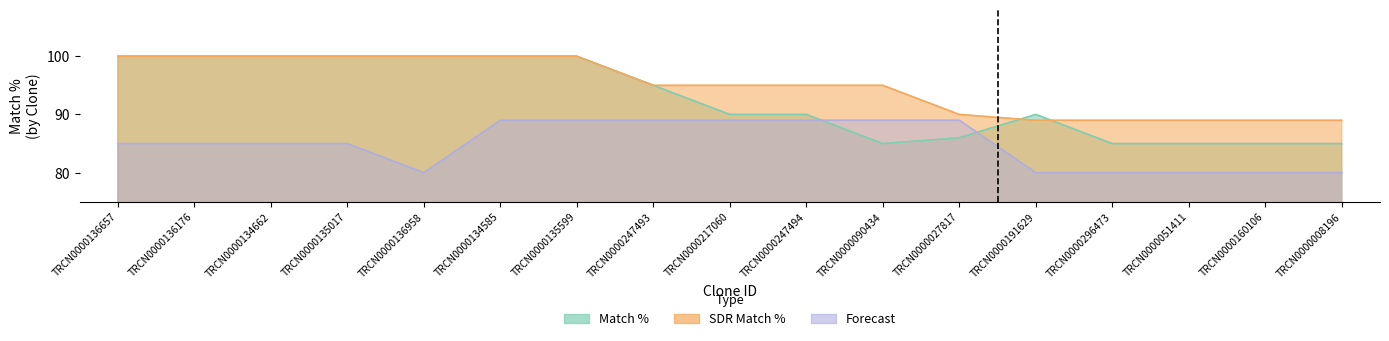

Is the value of Match % at TRCN0000027817 greater than the value of SDR Match % at TRCN0000027817?

No